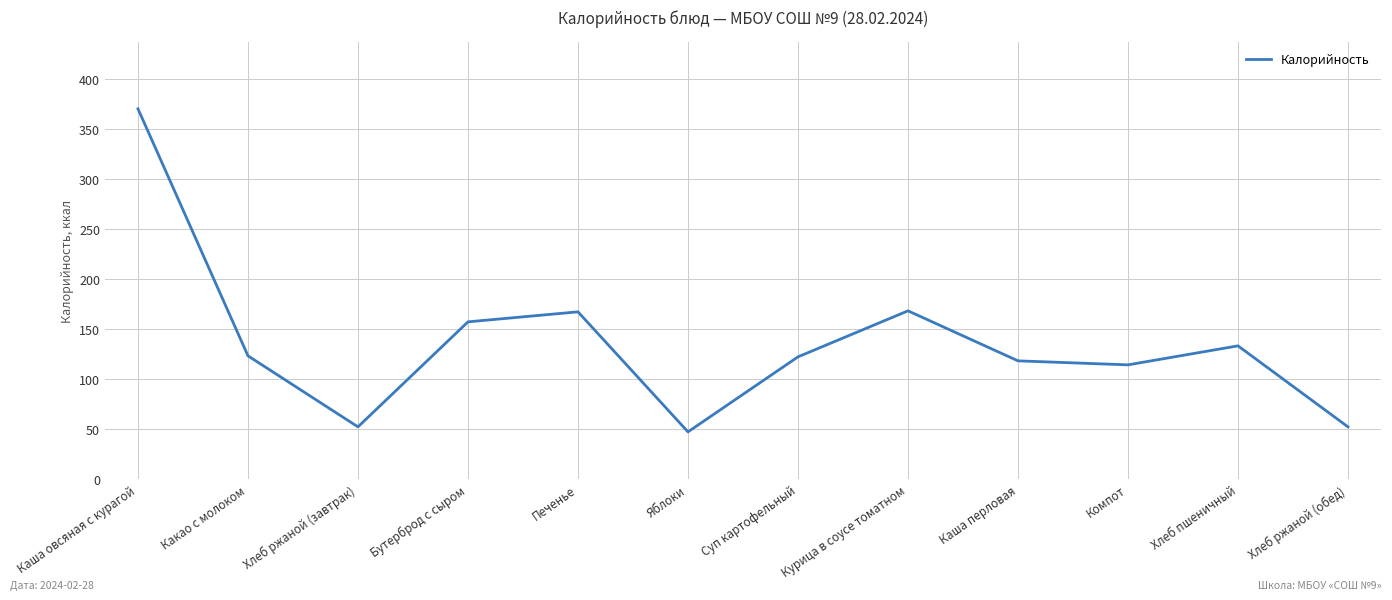

What is the sum of the values at Бутерброд с сыром and Каша перловая?

275